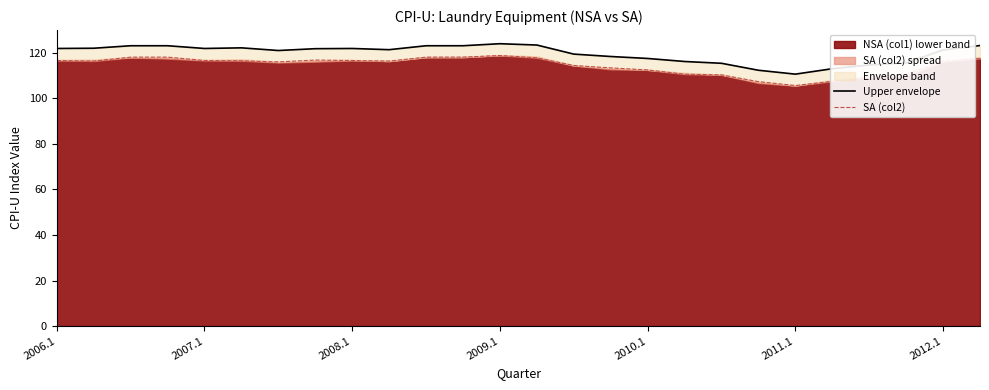

What is the difference between the SA (col2) values at 2012.1 and 2008.1?

0.4